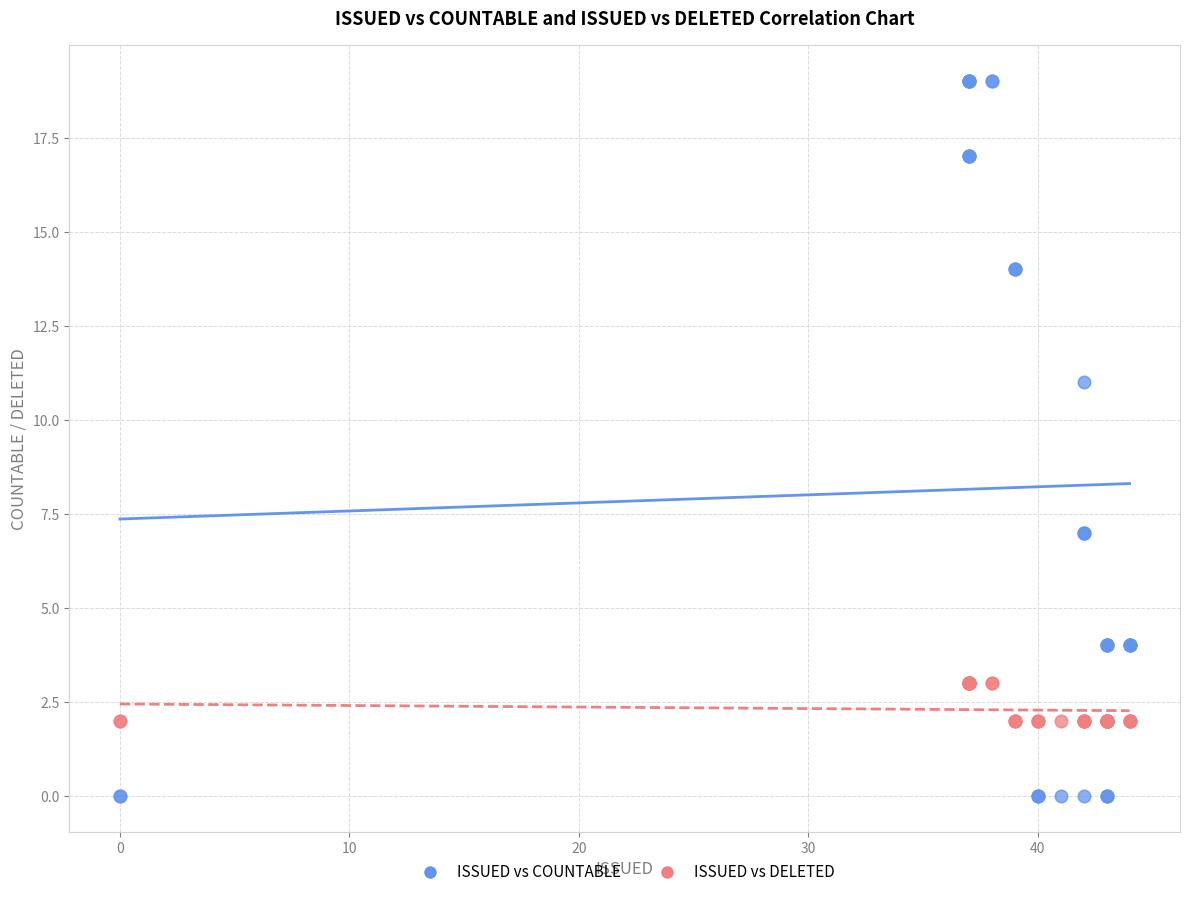

What is the X range (max minus min) for the scatter plot?

44